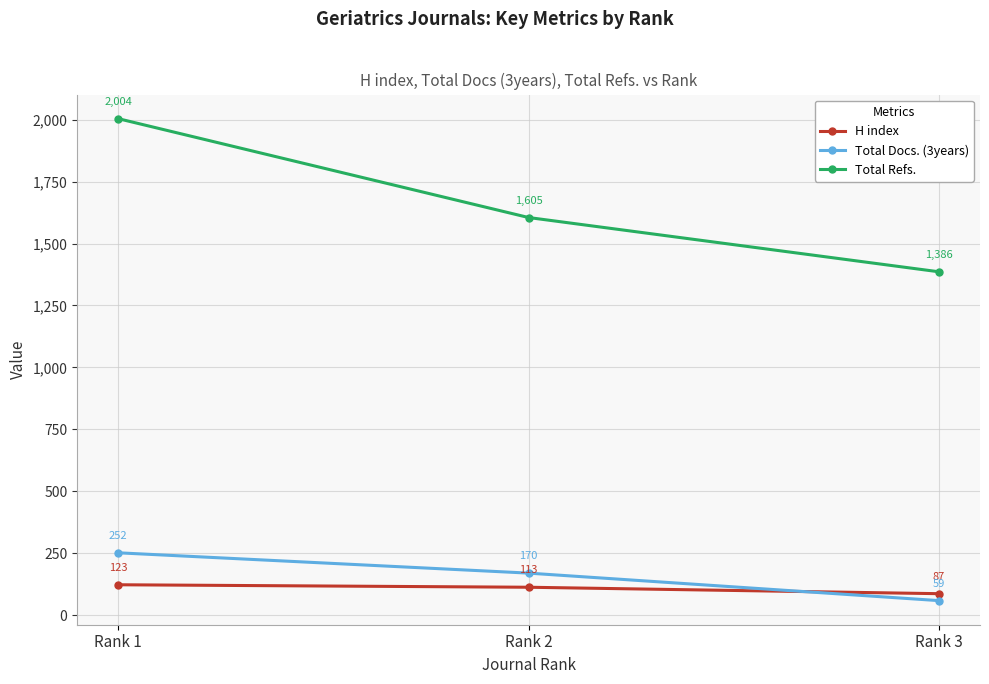

What is the difference between the maximum and minimum values in the H index series?

36